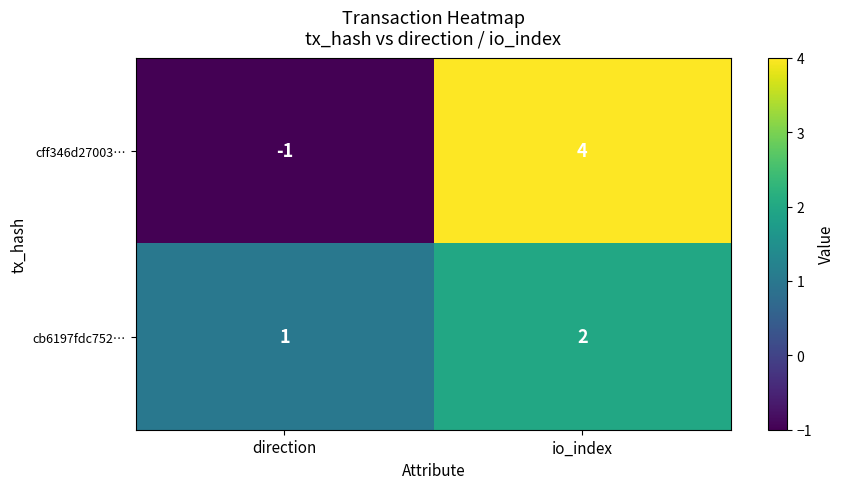

What is the difference between the highest and lowest values at io_index?

2